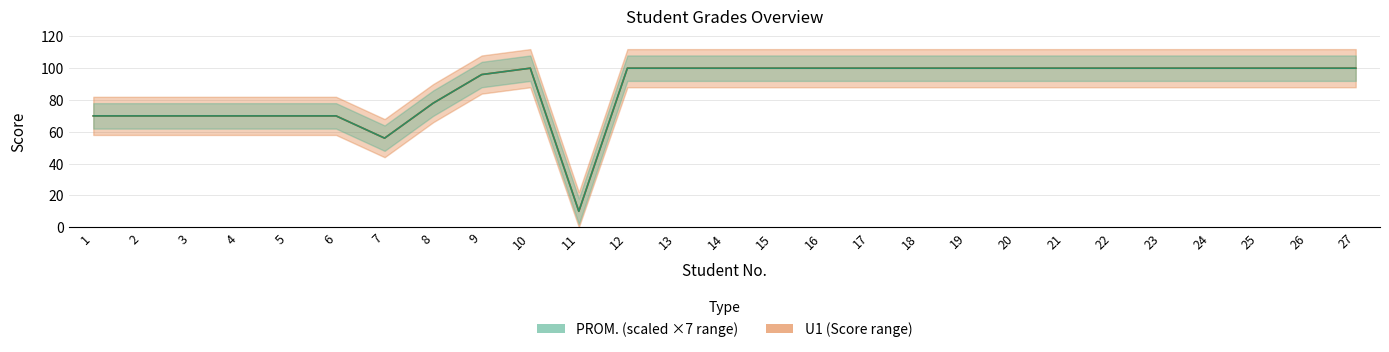

Is the value of PROM. at 1 greater than the value of U1 at 25?

No